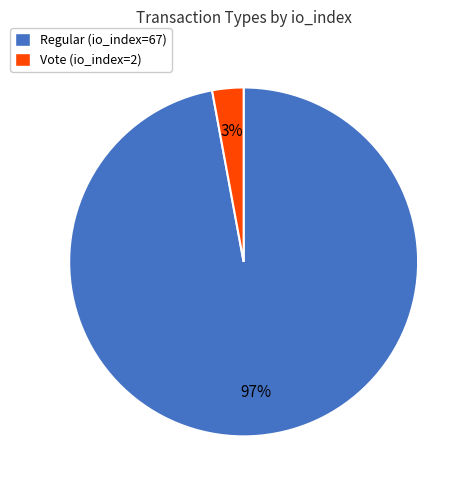

Which has a higher value, Regular (io_index=67) or Vote (io_index=2)?

Regular (io_index=67)